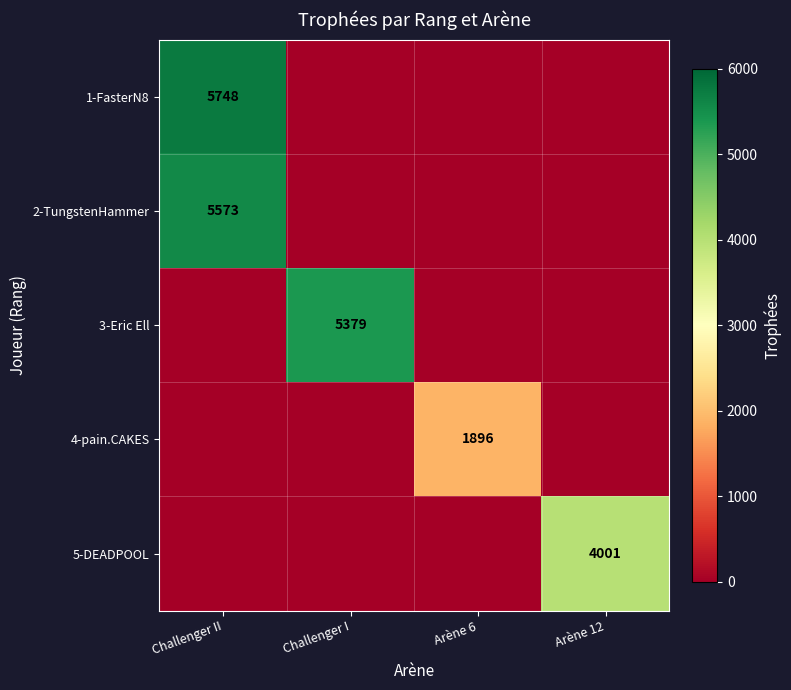

Is it true that 2-TungstenHammer equals 5573 at Challenger II?

True